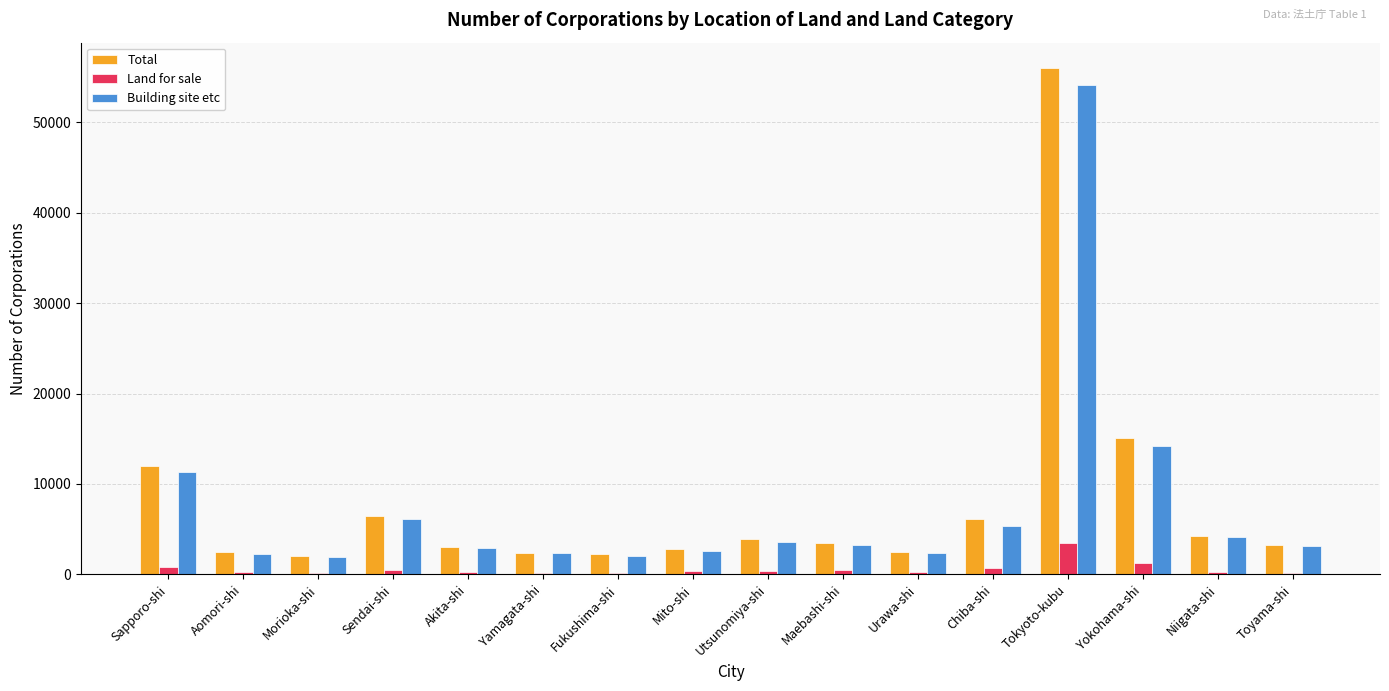

The value of Building site etc at Niigata-shi is 4120. True or false?

True